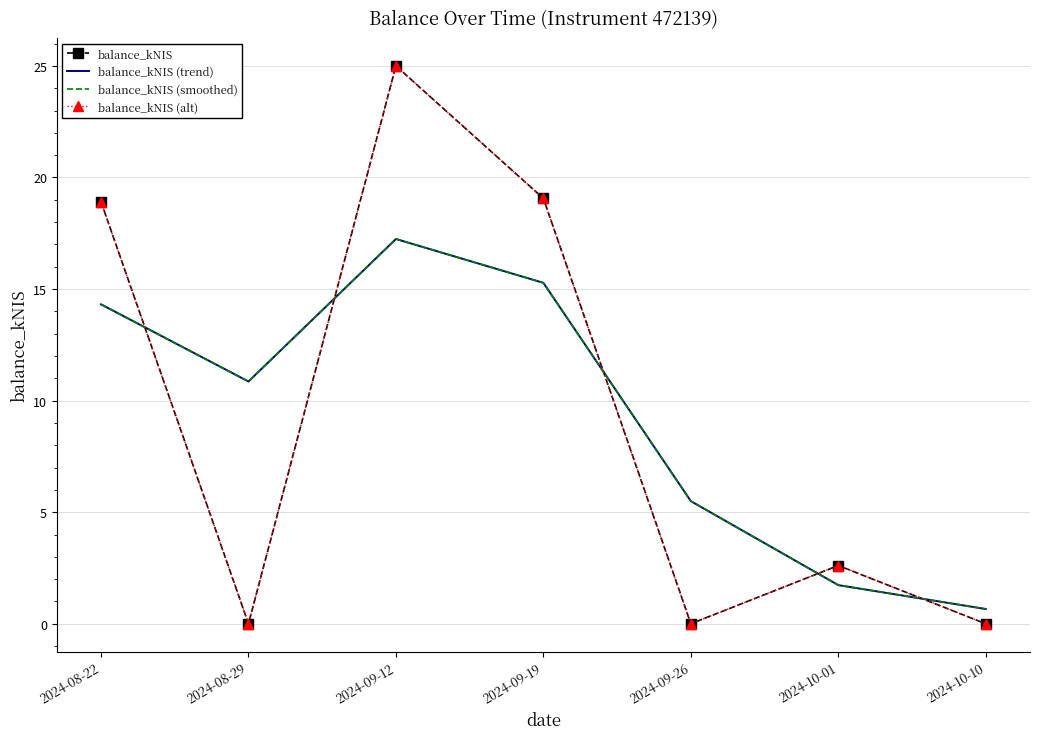

True or false: balance_kNIS (alt) has more than 2 points higher than both neighbors.

False